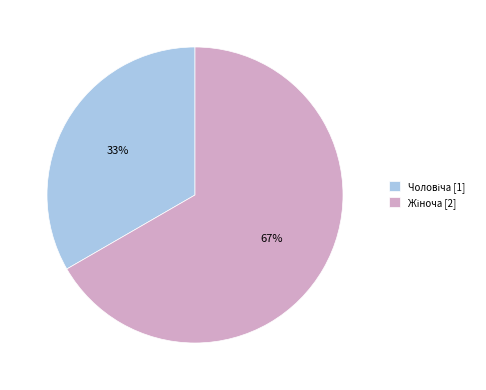

Is there any slice that represents more than half of the pie?

Yes